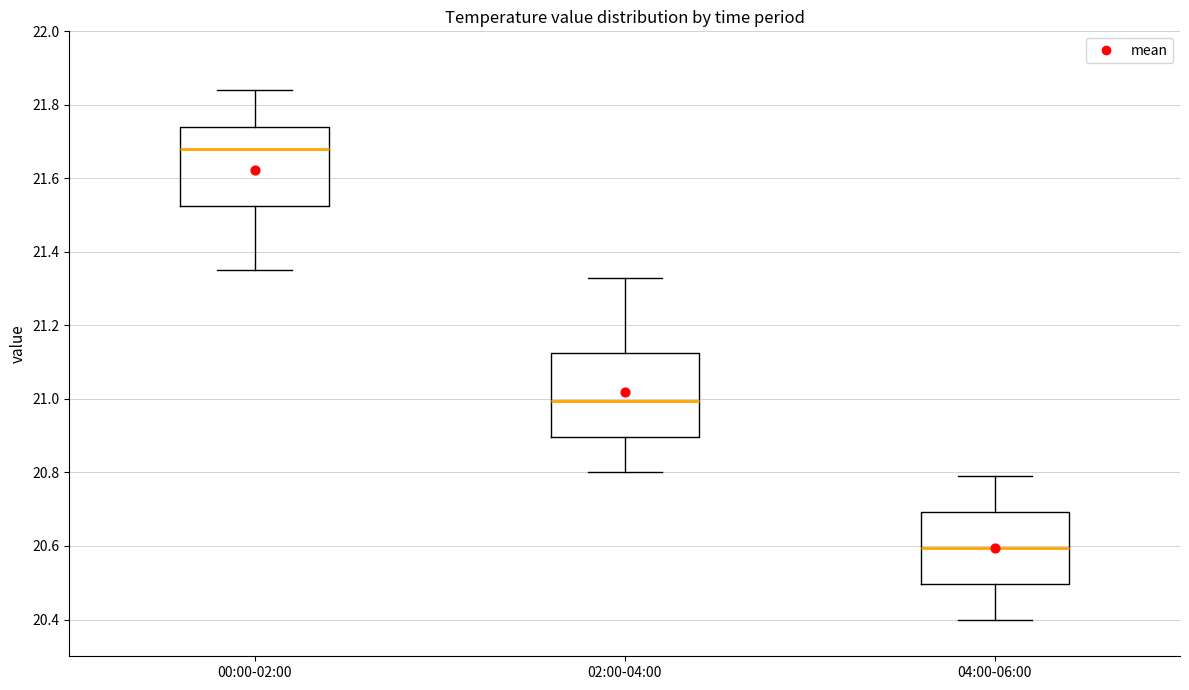

Which box has the highest median line?

00:00-02:00